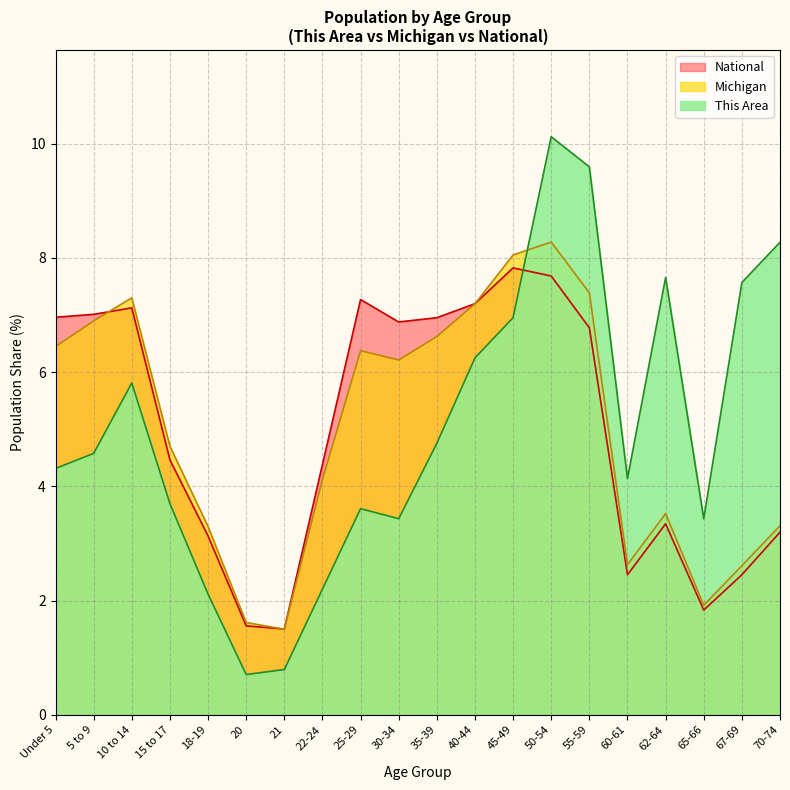

What is the label of the 2nd point from the right?

67-69